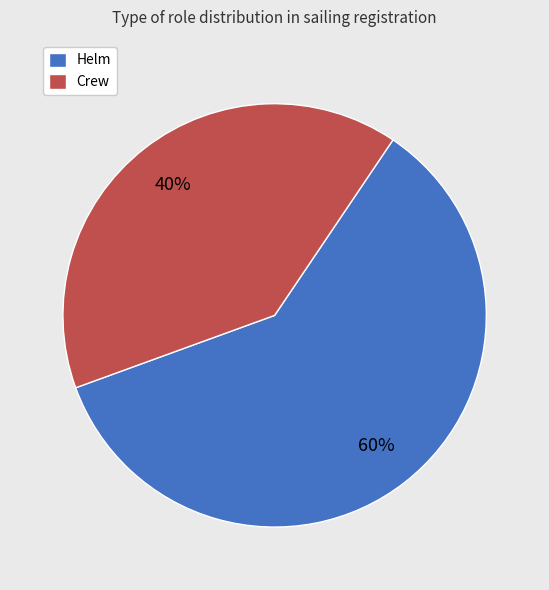

The Helm slice represents 68% of the pie. True or false?

False